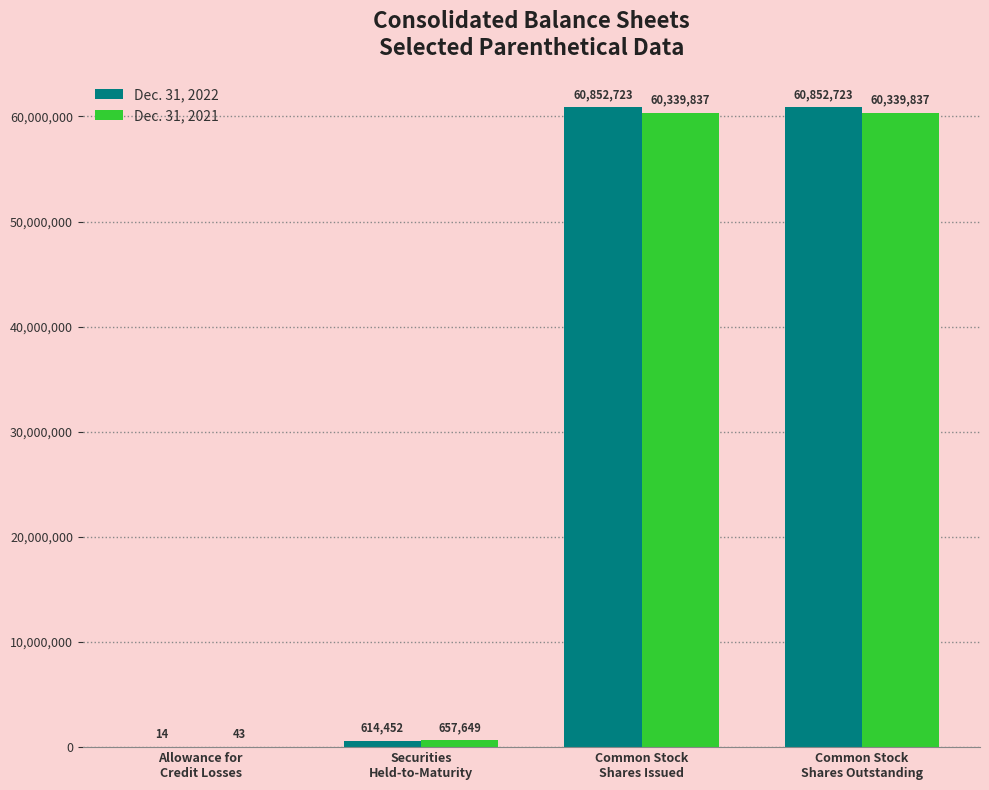

Count the number of data series in this chart.

2